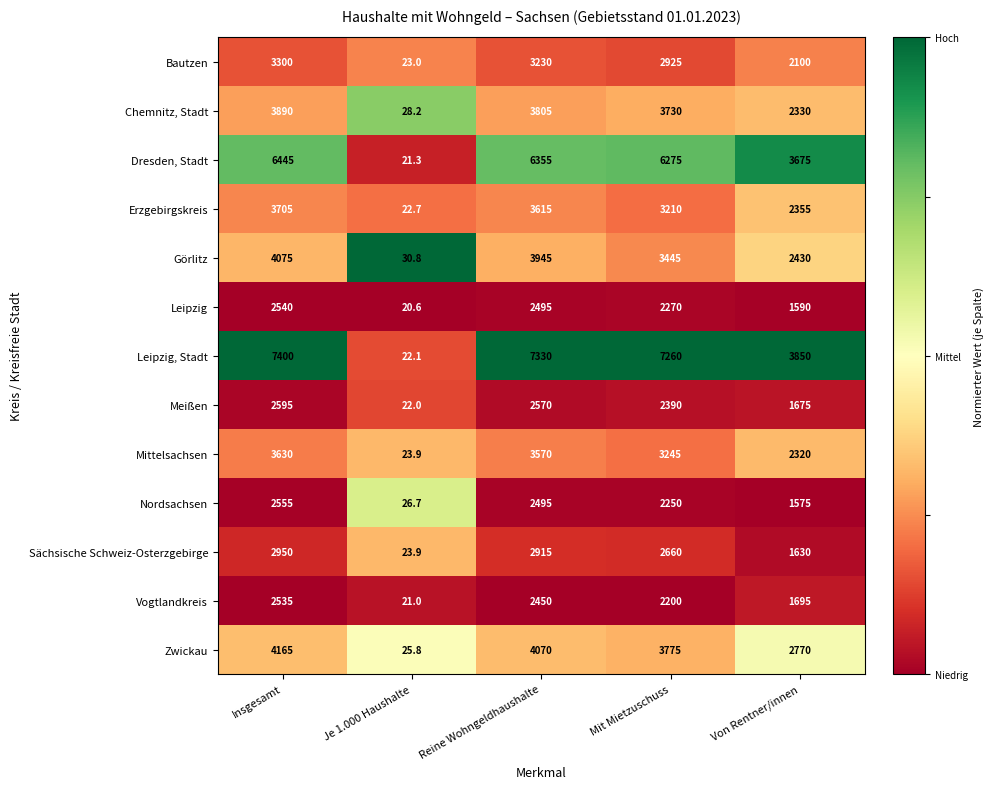

What is the sum of all Vogtlandkreis values?

8901.0